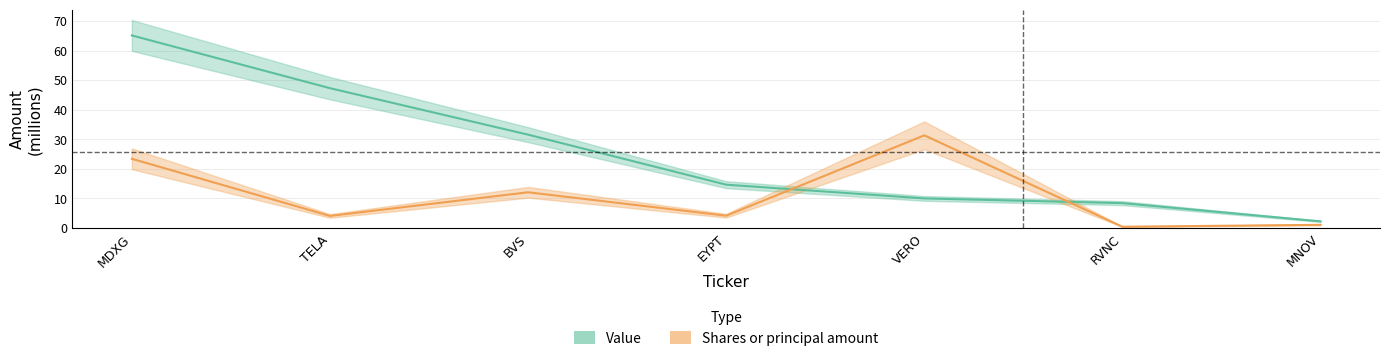

Between which two adjacent categories do Value and Shares or principal amount first intersect?

EYPT and VERO